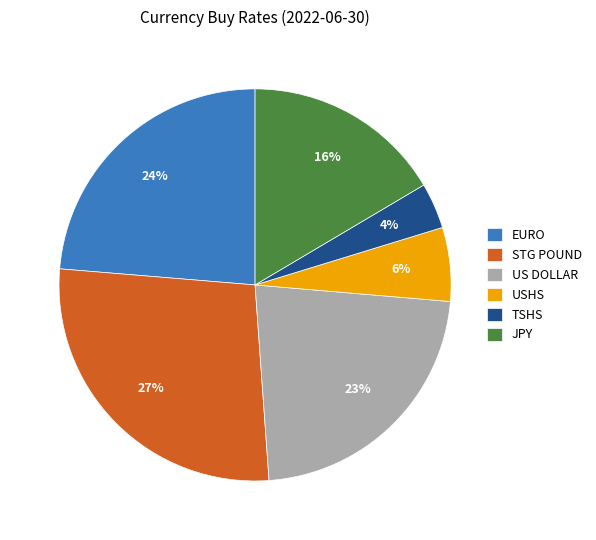

Is US DOLLAR the majority of the pie?

No